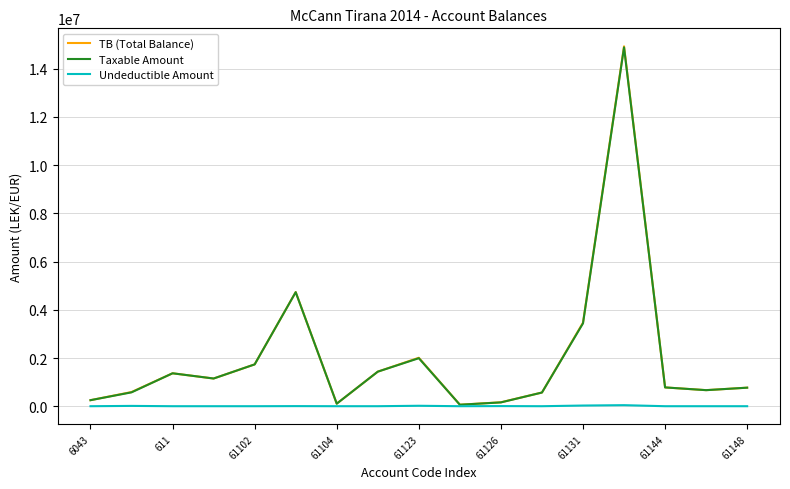

What is the greatest value displayed?

14931158.8